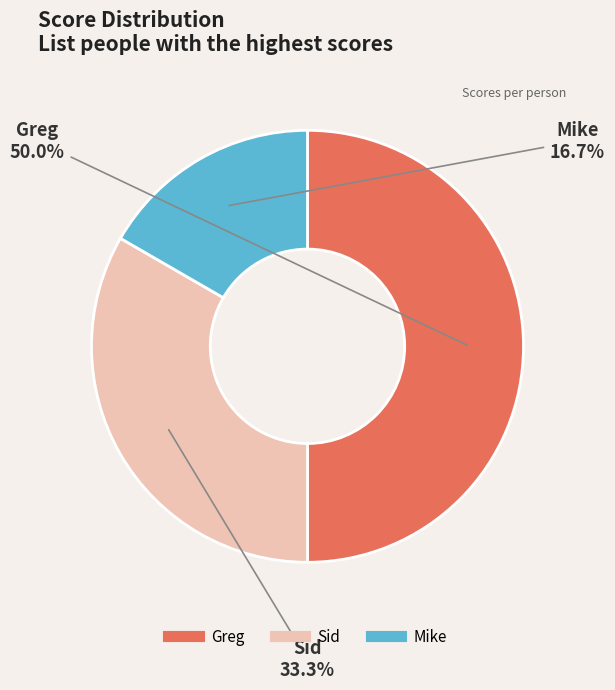

To the nearest percent, what portion does Greg represent?

50%